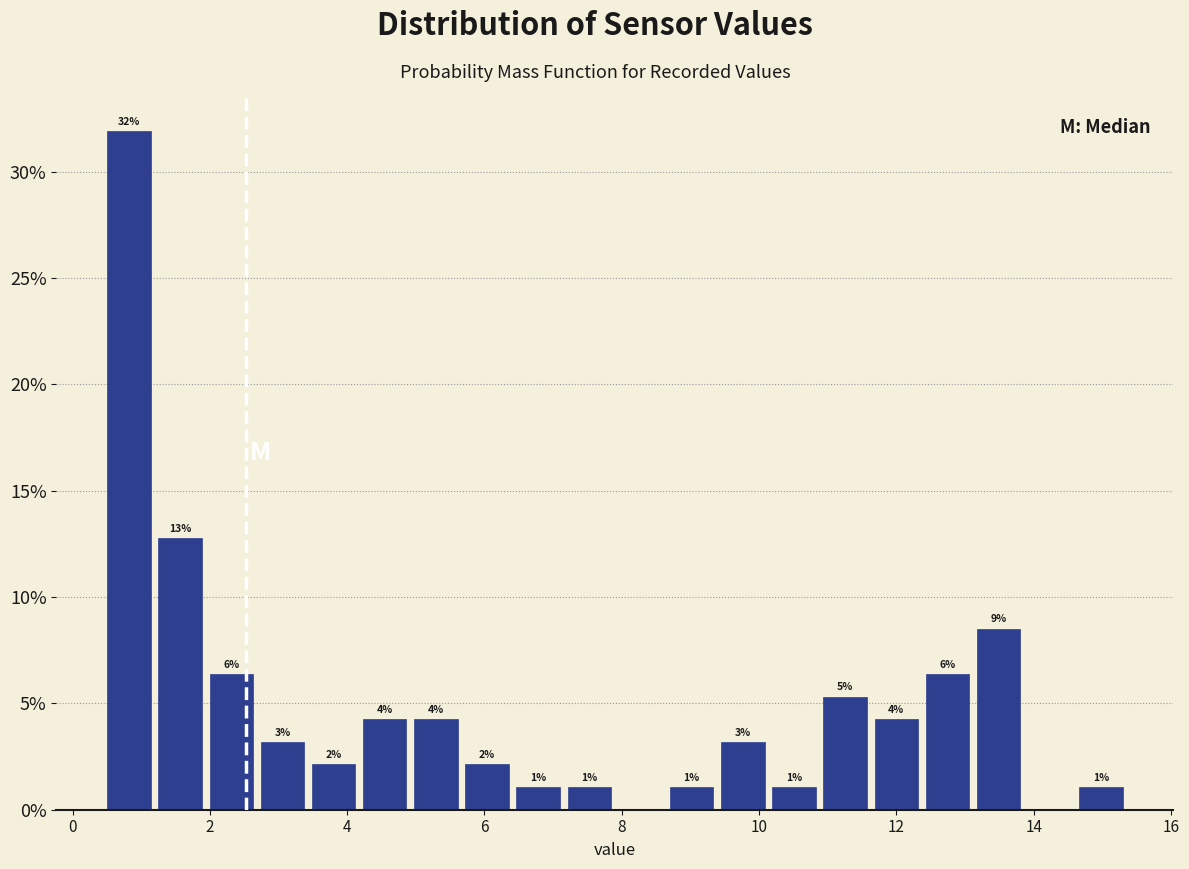

Read against the x-axis, roughly where is the centre of the tallest bar?

0.8